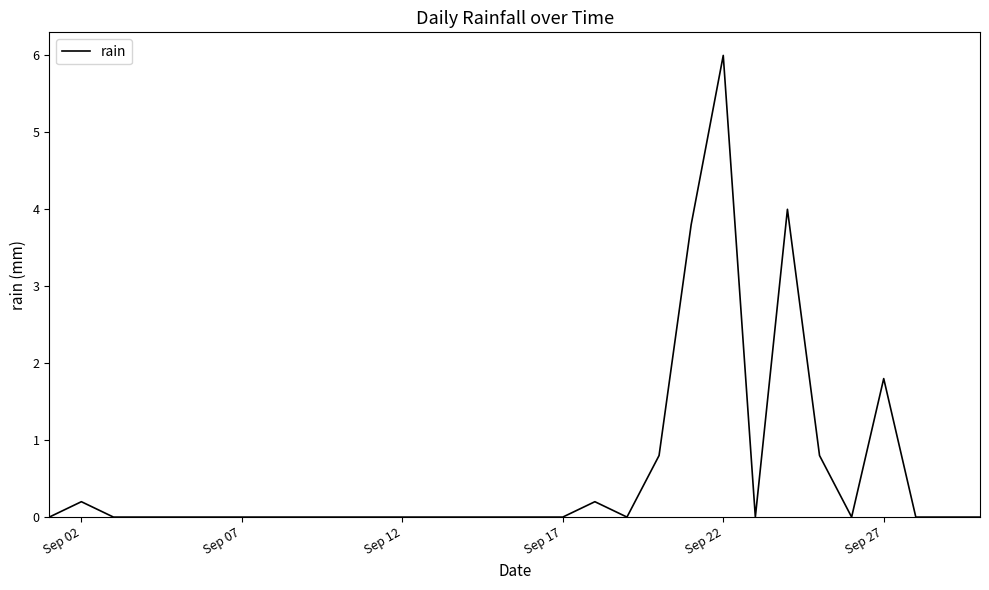

What is the greatest value displayed?

6.0